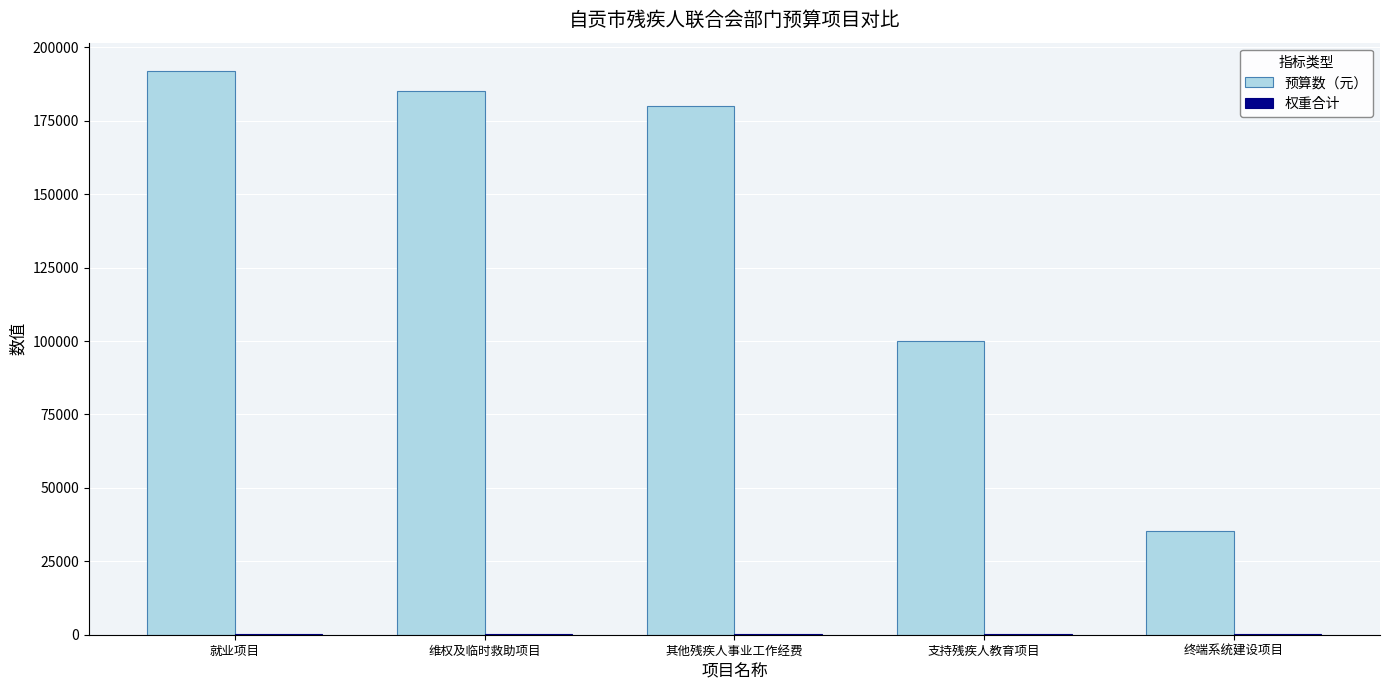

What is the maximum value for 预算数（元）?

192000